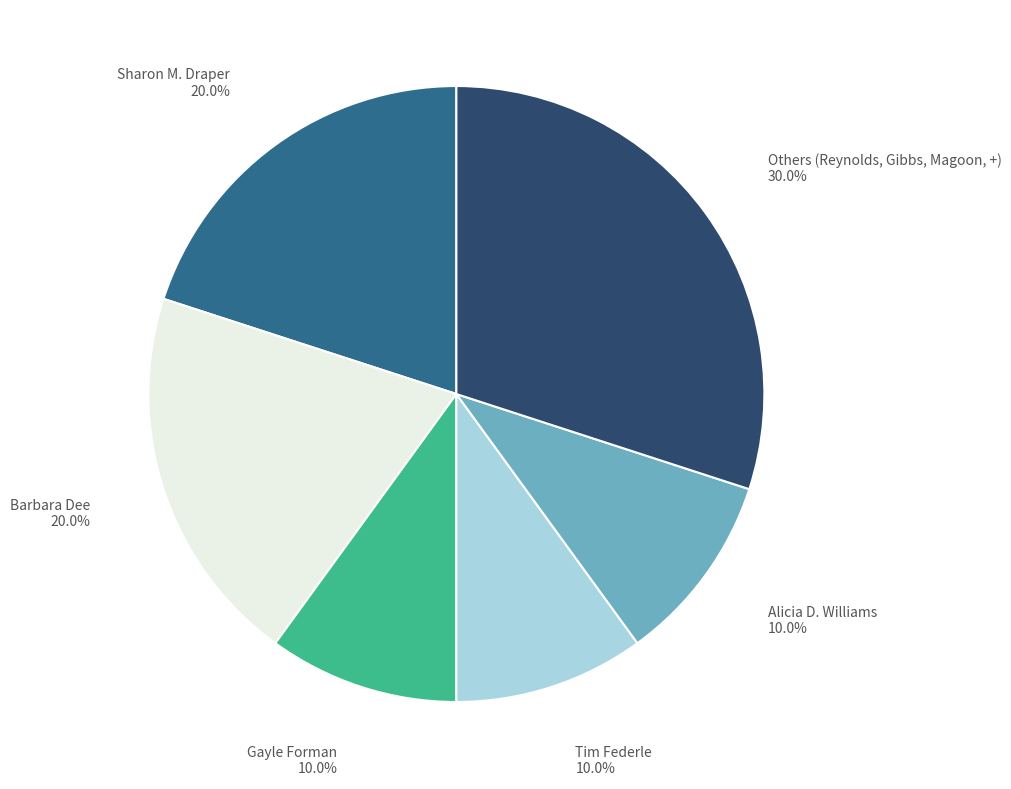

Does any single category account for the majority?

No